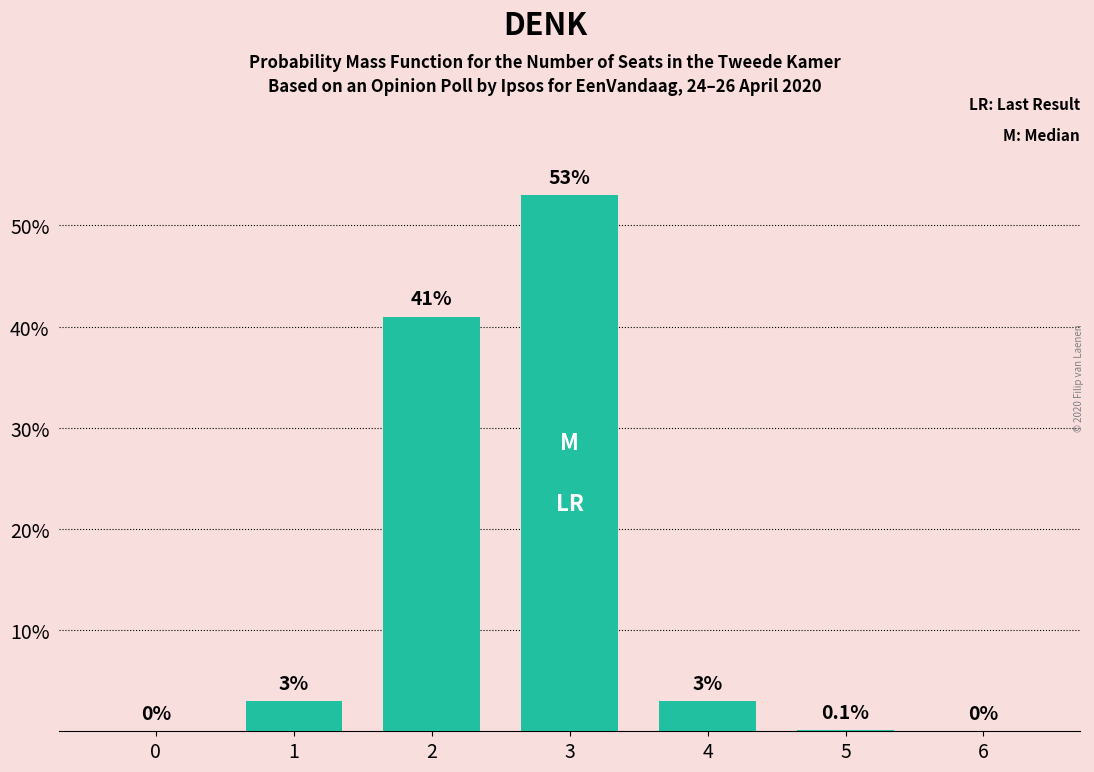

Approximately how many times larger is the value at 4 compared to 1?

1.0